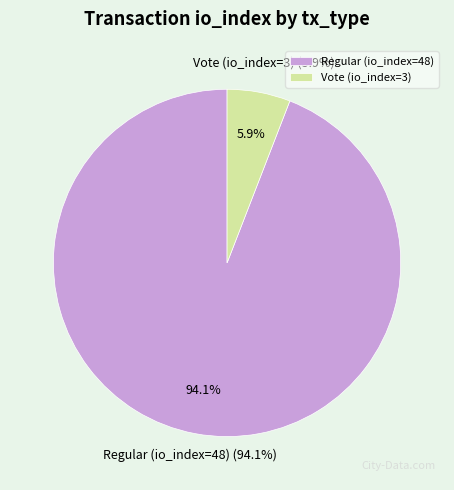

True or false: Vote (io_index=3) accounts for 1% of the total.

False